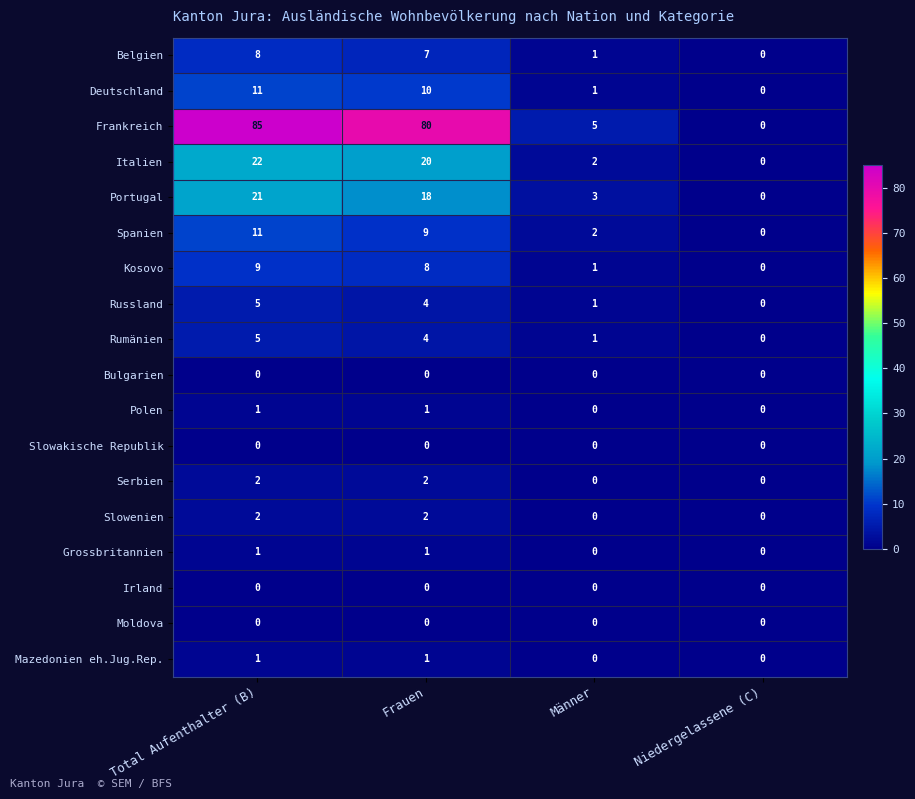

What is the greatest value displayed?

85